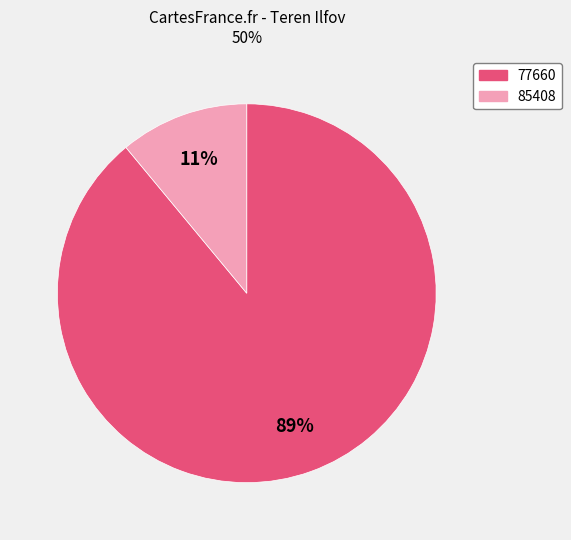

What is the largest slice in the pie chart?

89%